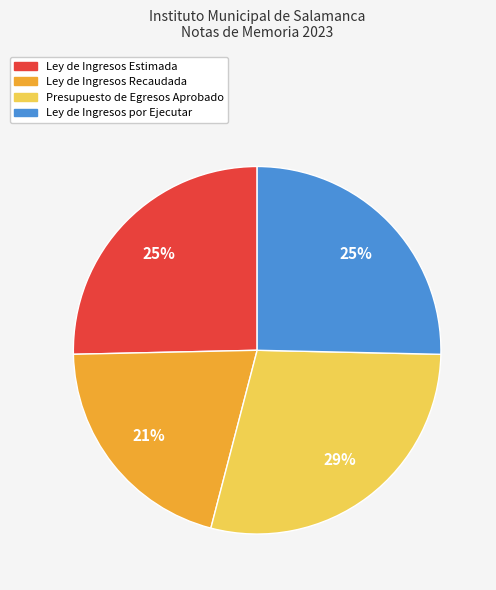

What is the ratio of the value at Ley de Ingresos Recaudada to the value at Ley de Ingresos Estimada?

0.8